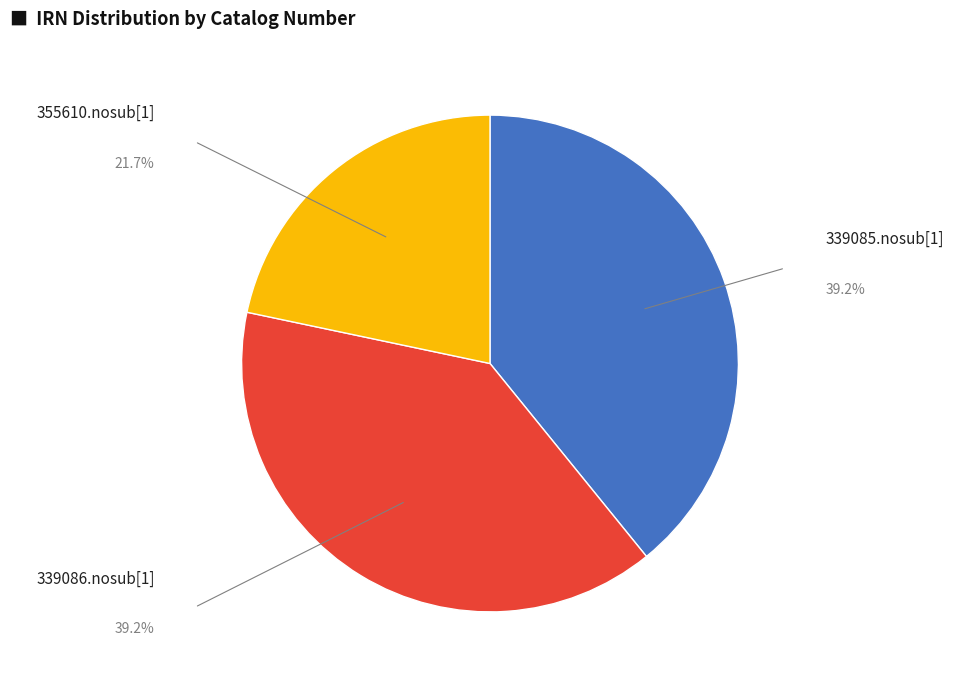

Combined, do 339086.nosub[1] and 355610.nosub[1] account for over 50%?

Yes